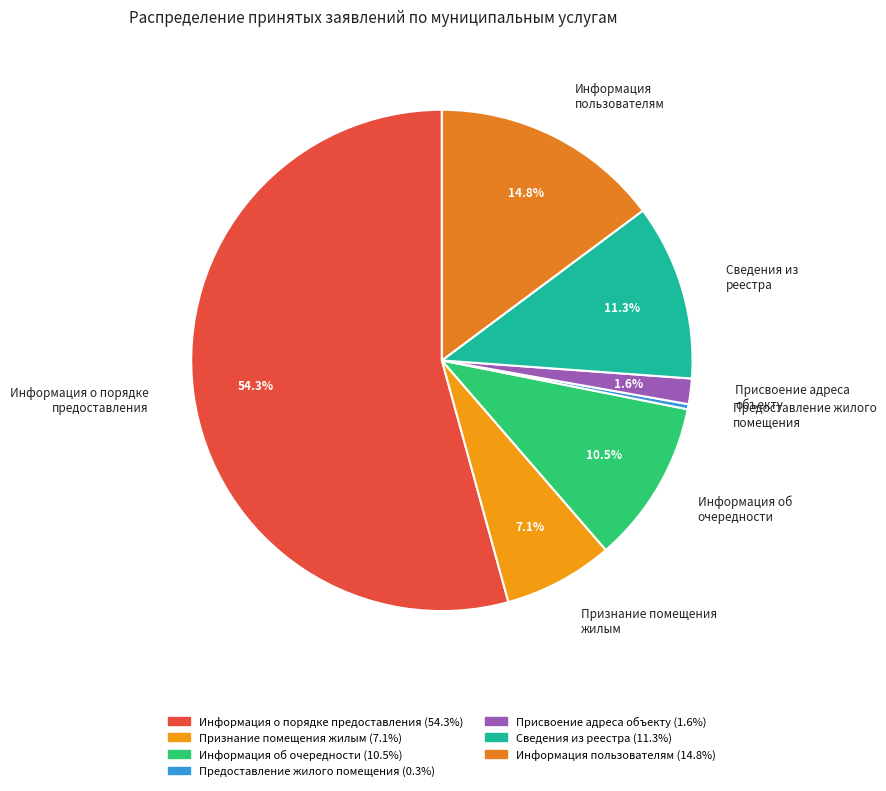

How many slices are in this pie chart?

7